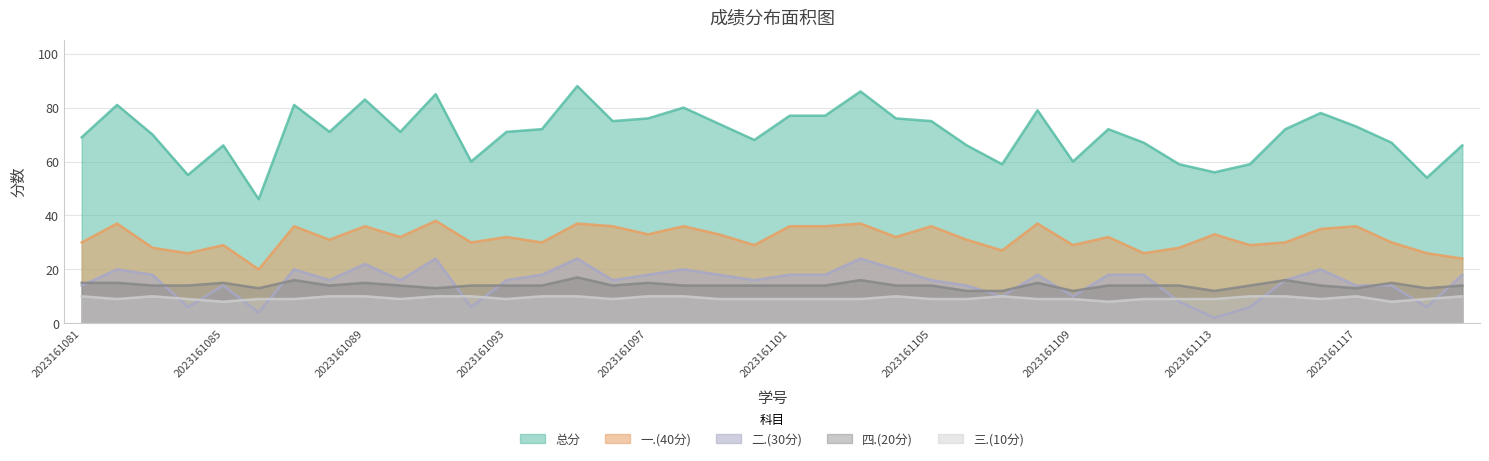

What is the difference between the maximum and minimum values in the 二.(30分) series?

22